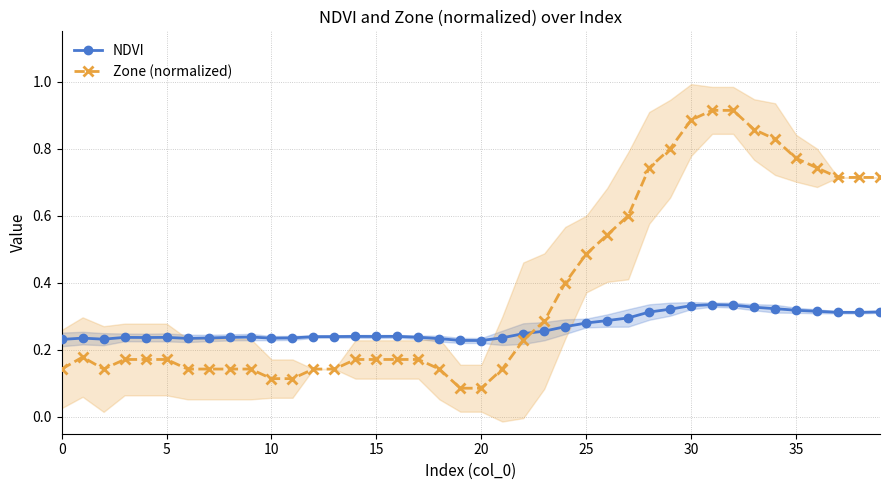

After their last crossing, which series has the higher values: NDVI or Zone (normalized)?

Zone (normalized)